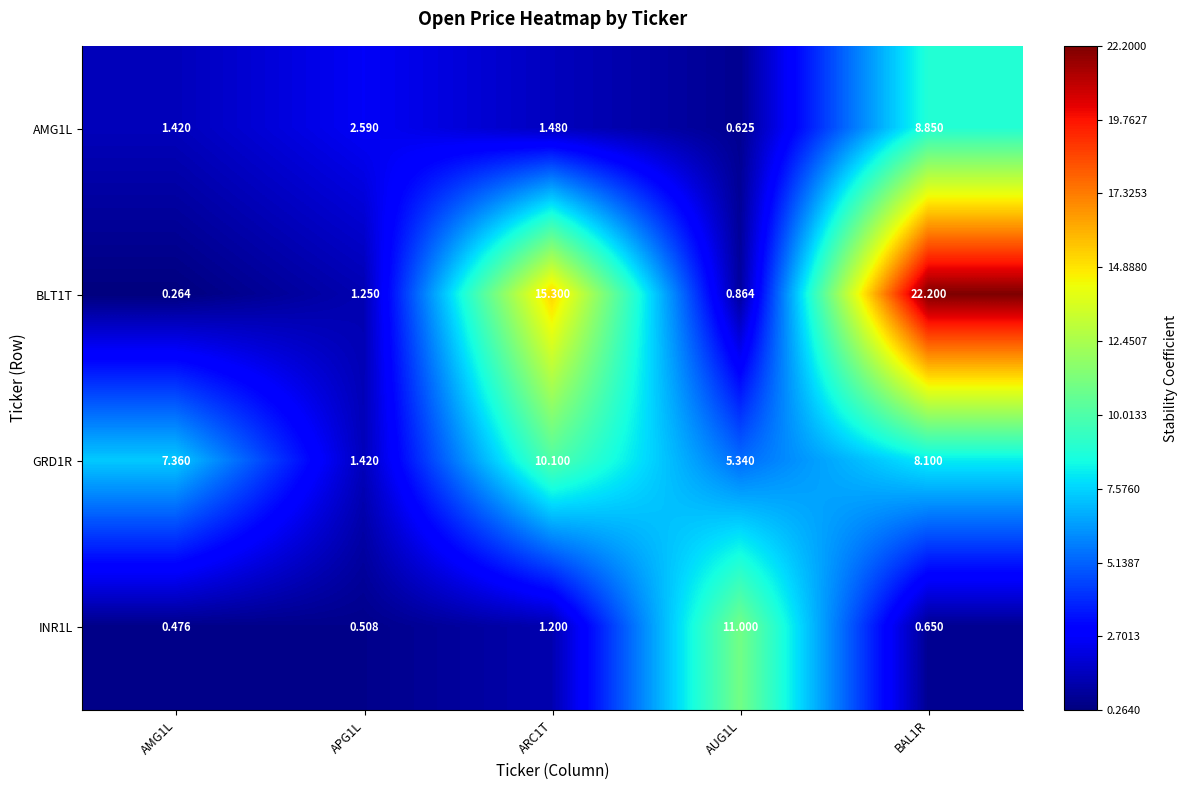

Is the value of INR1L at AMG1L greater than the value of AMG1L at BAL1R?

No